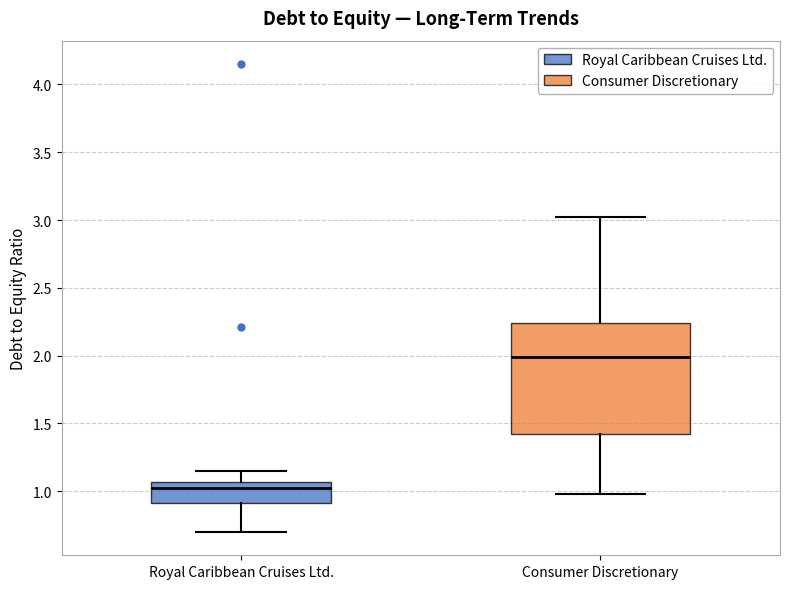

Reading left to right, read every box against the y-axis: the position of its median line, the range the box covers, and the ends of its whiskers. The values are not printed on the chart, so give them approximately, as read against the axis.

Royal Caribbean Cruises Ltd.: median 1.00, box 0.90 to 1.05, whiskers 0.70 to 1.15
Consumer Discretionary: median 2.00, box 1.40 to 2.25, whiskers 1.00 to 3.00